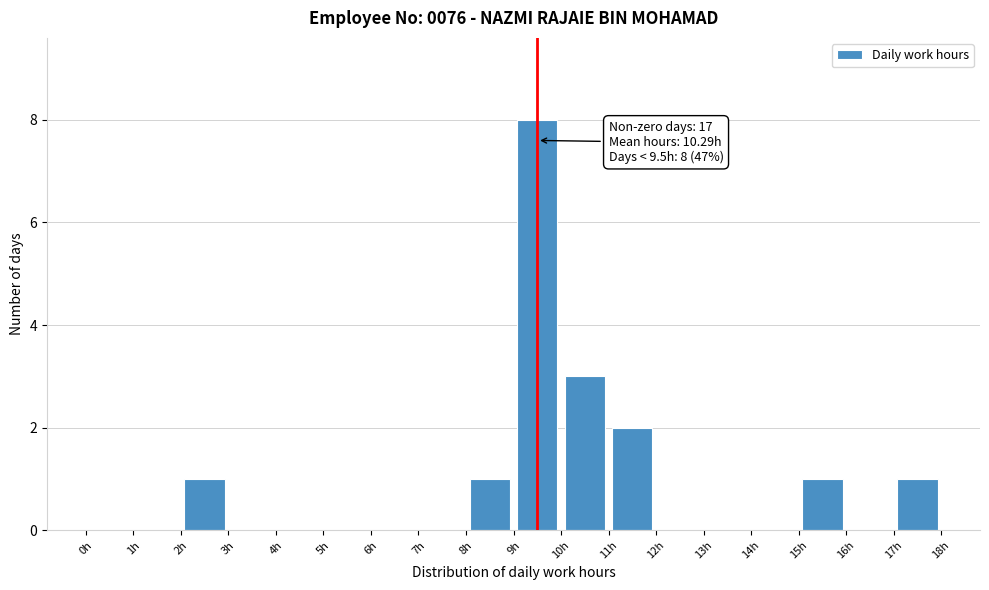

Which range on the x-axis has the tallest bar?

9 to 10